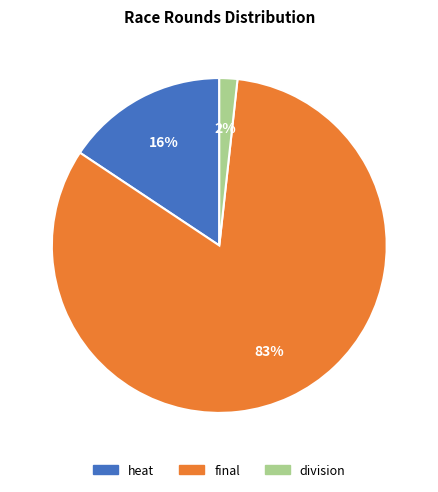

To the nearest percent, what is the combined percentage of final and division?

84%